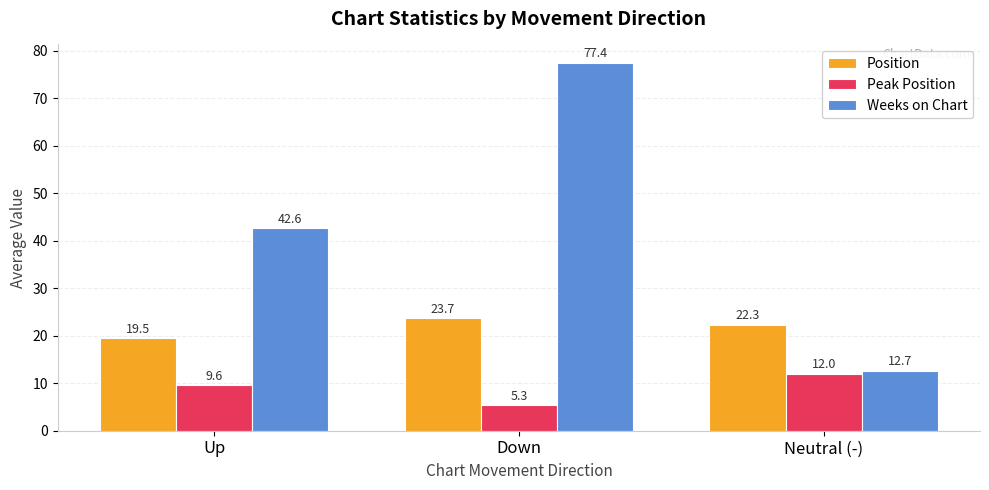

True or false: Position has a value of 36.4 at Down.

False